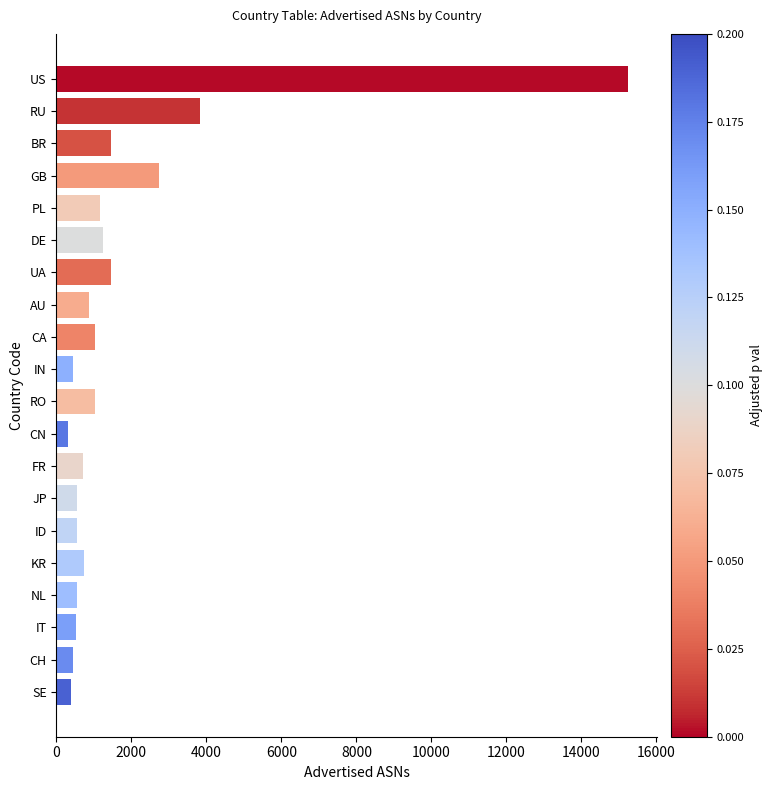

What is the sum of all values?

35310